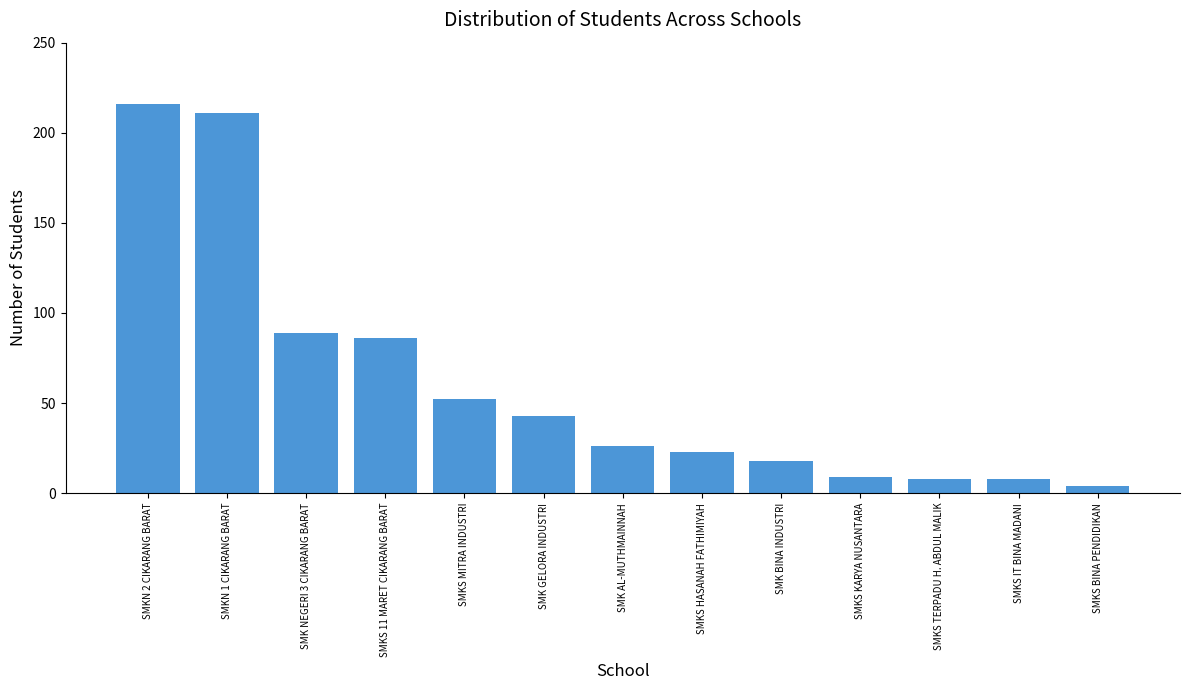

What is the difference between the values at SMKS KARYA NUSANTARA and SMK NEGERI 3 CIKARANG BARAT?

80